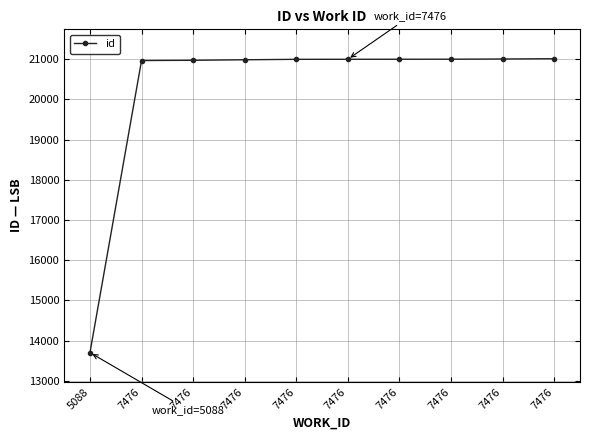

How many data points are less than 20999?

5